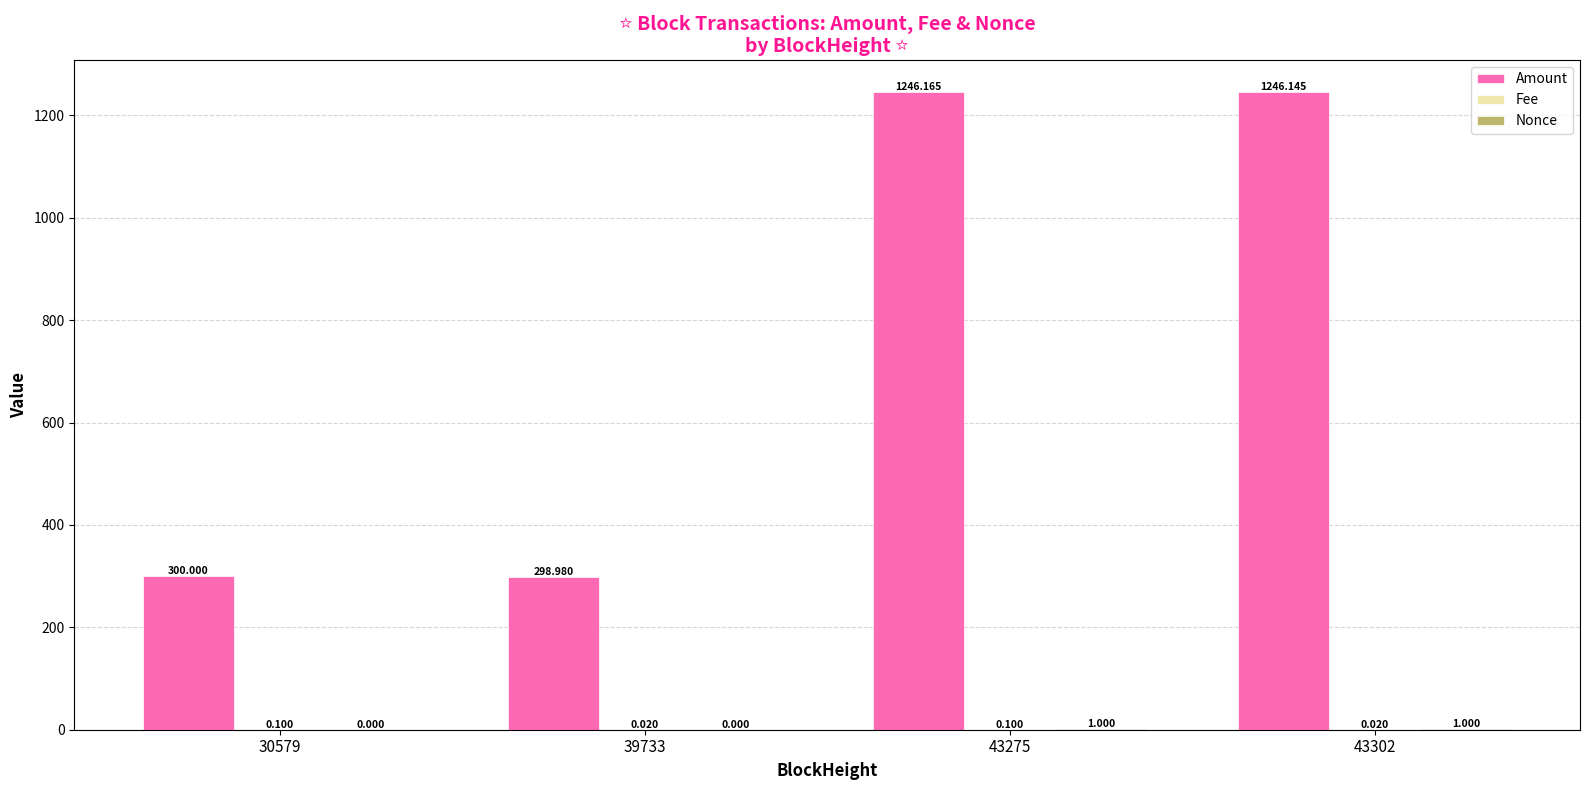

How many data points in Amount are above 1246?

2